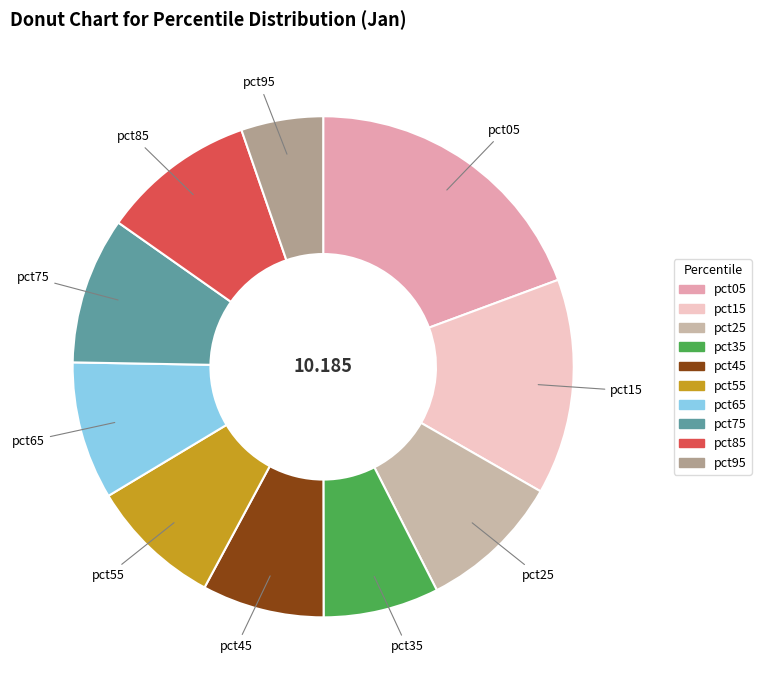

Which slice is the smallest?

pct95